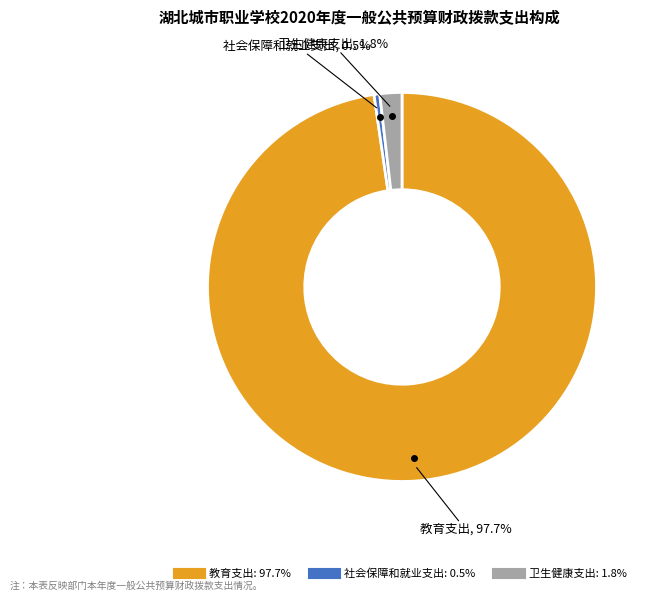

The 教育支出 slice represents 98% of the pie. True or false?

True